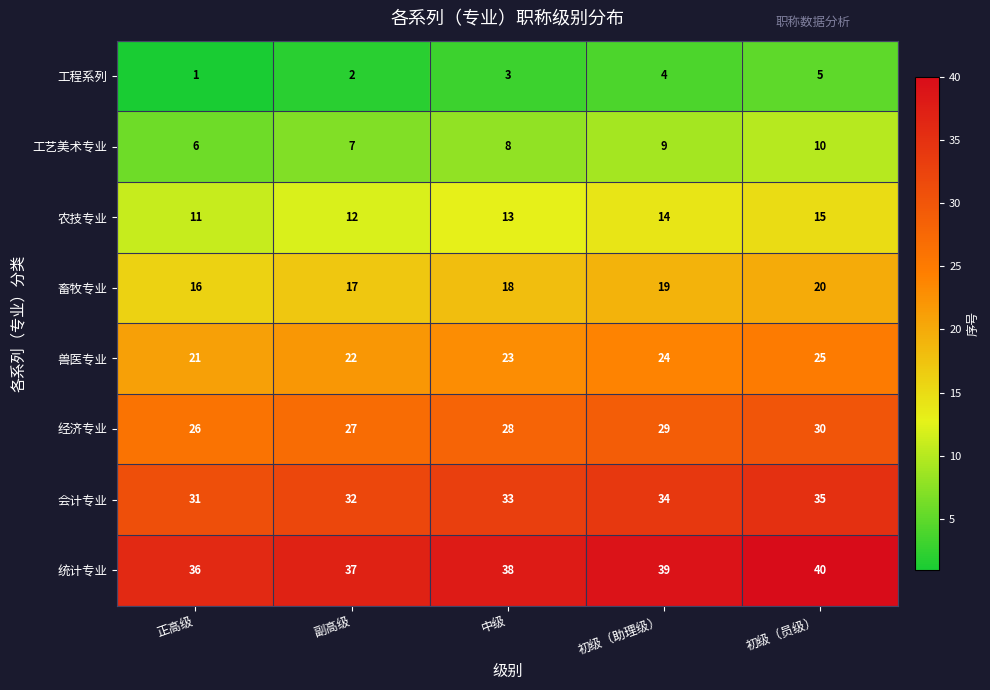

What is the smallest value displayed?

1